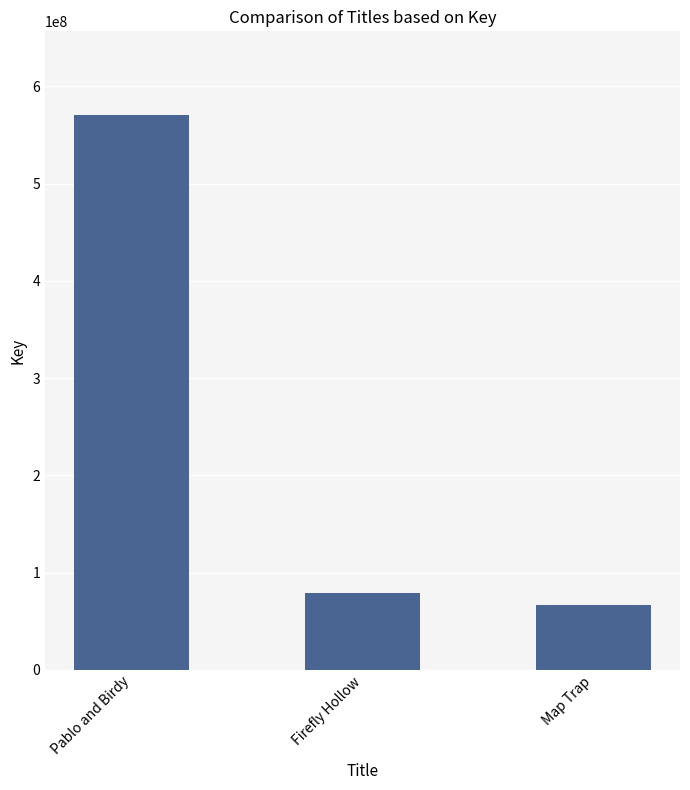

What is the difference between the maximum and minimum values?

504576324